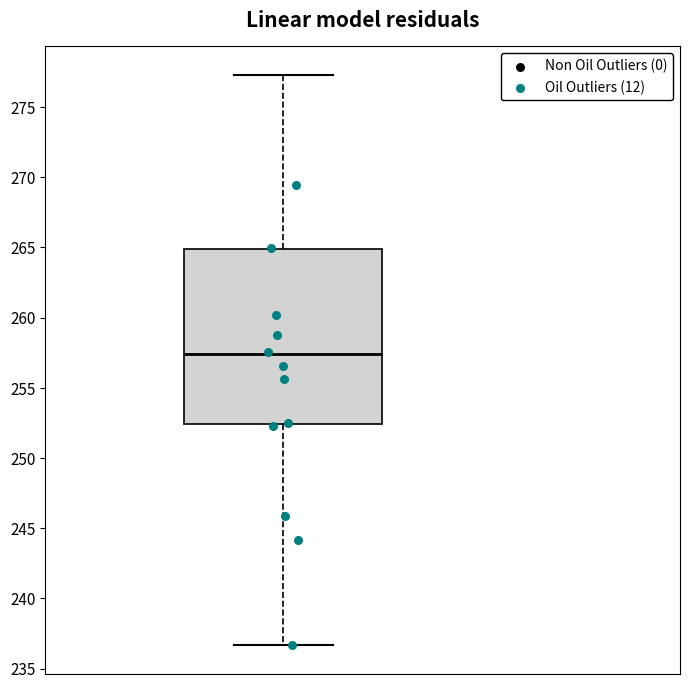

Where does the median line of the box sit on the y-axis? The values are not printed on the chart, so give them approximately, as read against the axis.

257.5